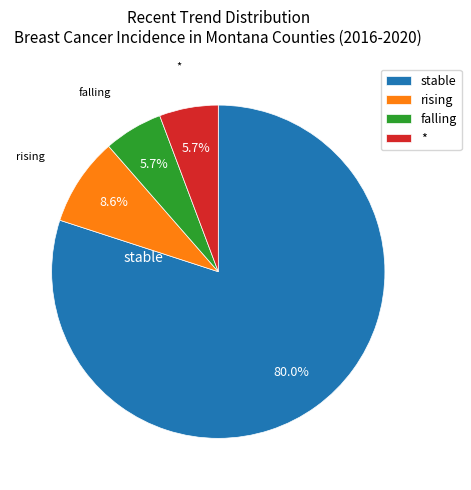

To the nearest percent, what portion does * represent?

6%